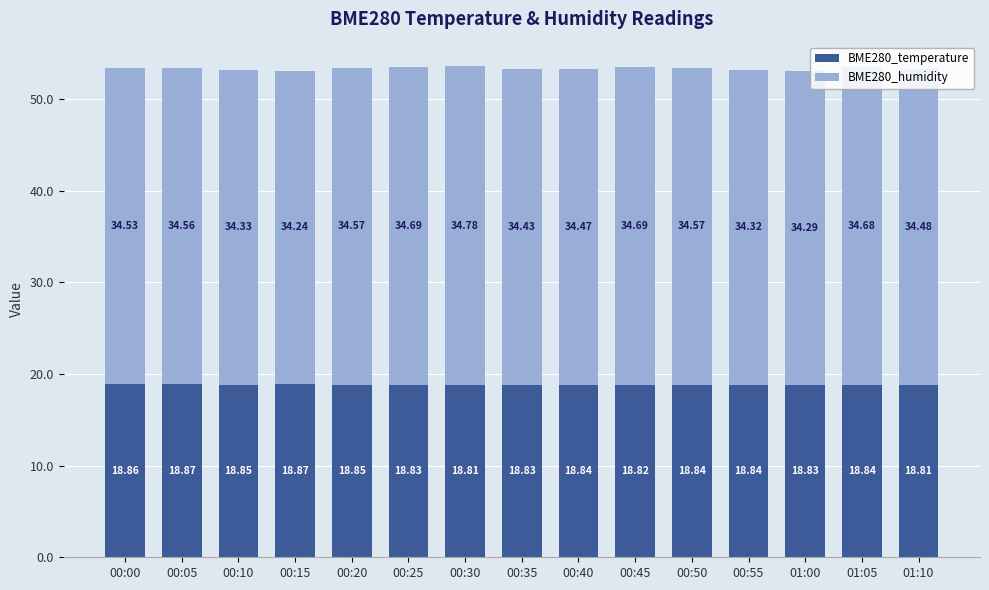

Count the BME280_temperature values in the range 18 to 19.

15